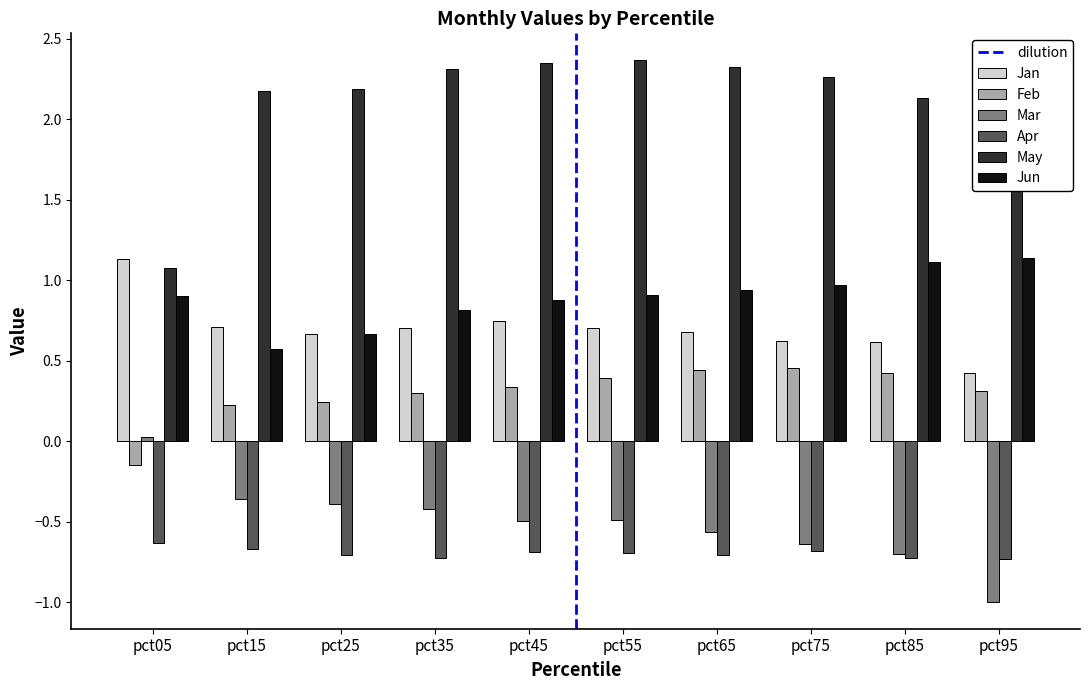

How many data points does each series have?

10